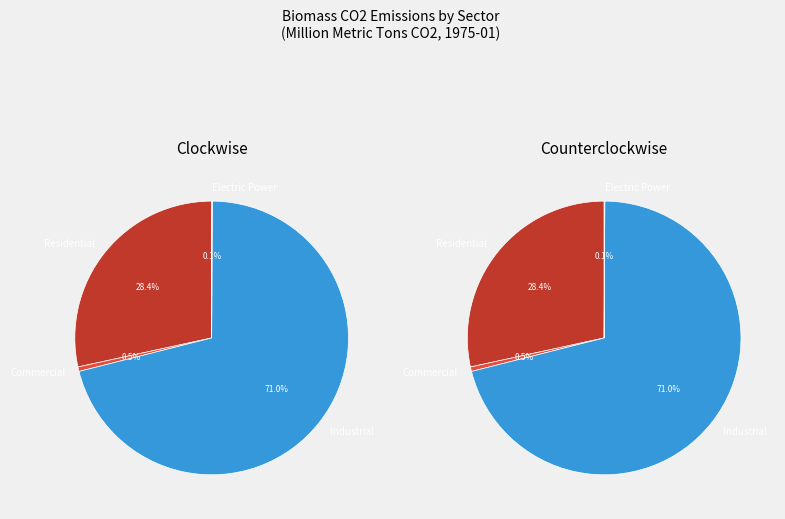

To the nearest percent, what portion does Biomass Residential Sector CO2 Emissions represent?

28%